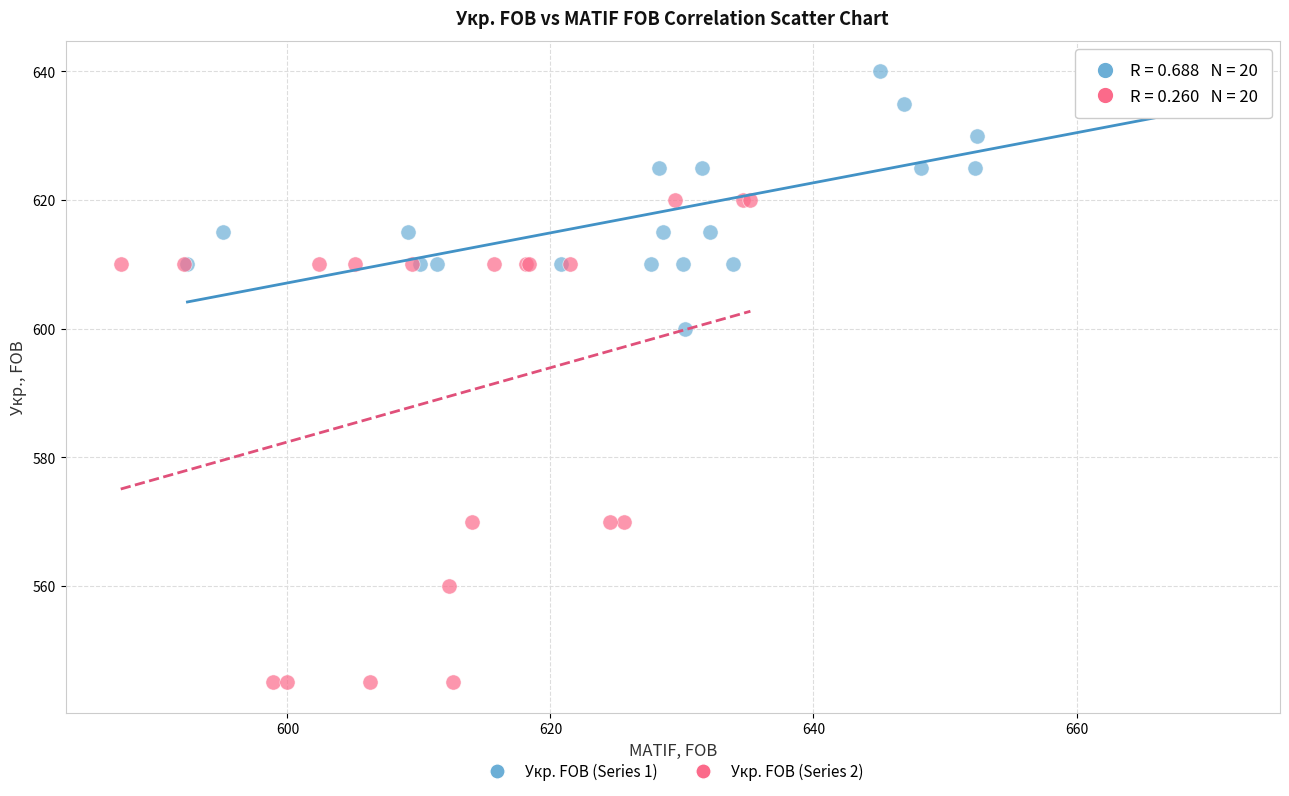

Which series contains the highest Y value?

Укр. FOB (Series 1)